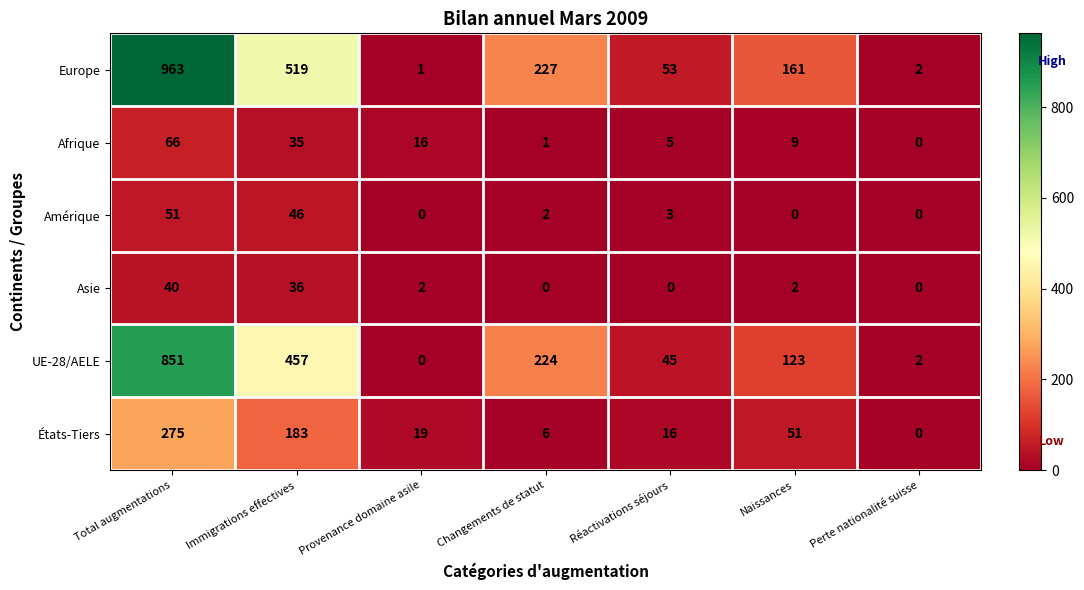

What is the sum of all Asie values?

80